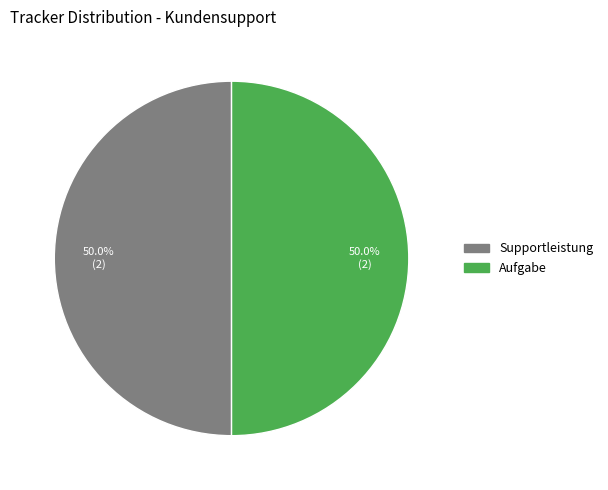

What portion of the pie excludes Aufgabe?

50.0%